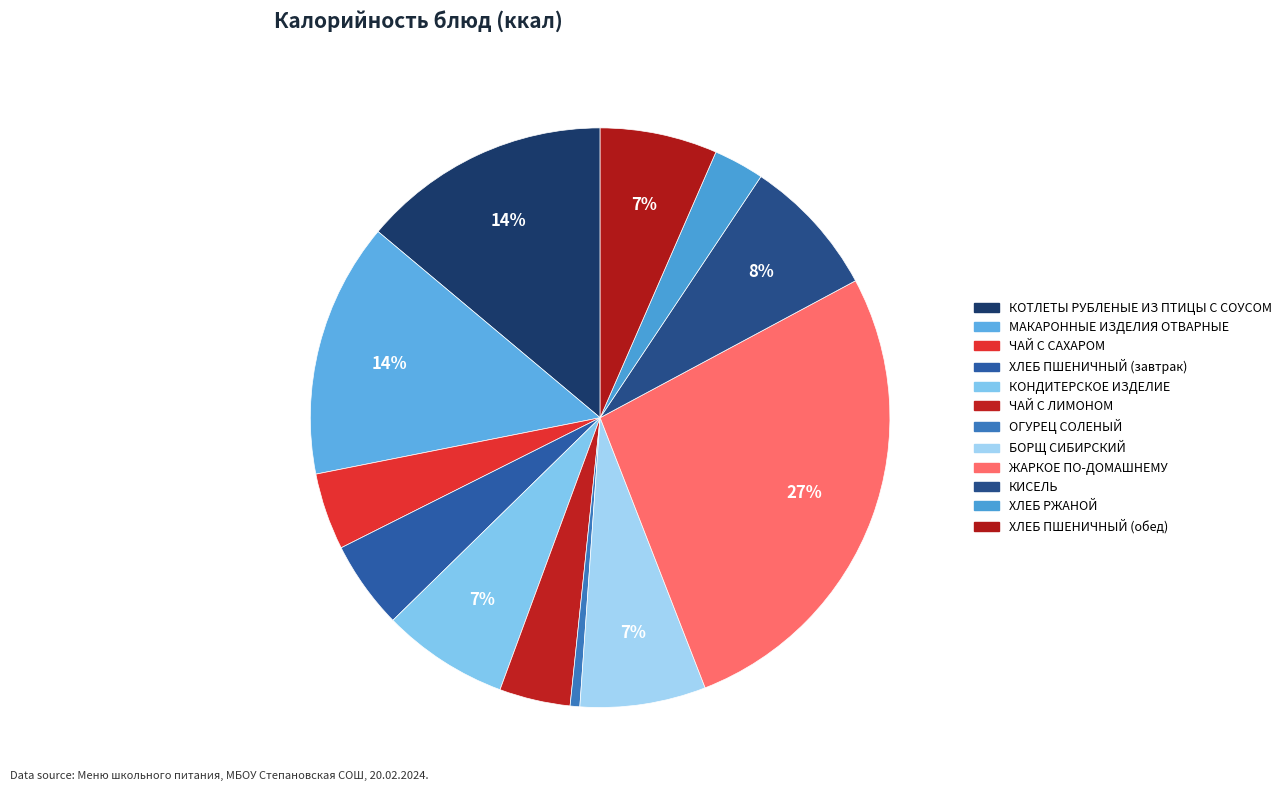

To the nearest percent, what is the difference between the ХЛЕБ ПШЕНИЧНЫЙ (завтрак) and КОНДИТЕРСКОЕ ИЗДЕЛИЕ slice percentages?

2%